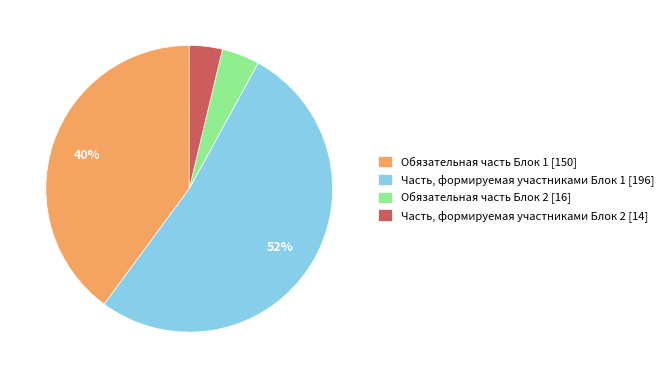

Do Обязательная часть Блок 1 [150] and Часть, формируемая участниками Блок 2 [14] together represent more than half of the pie?

No